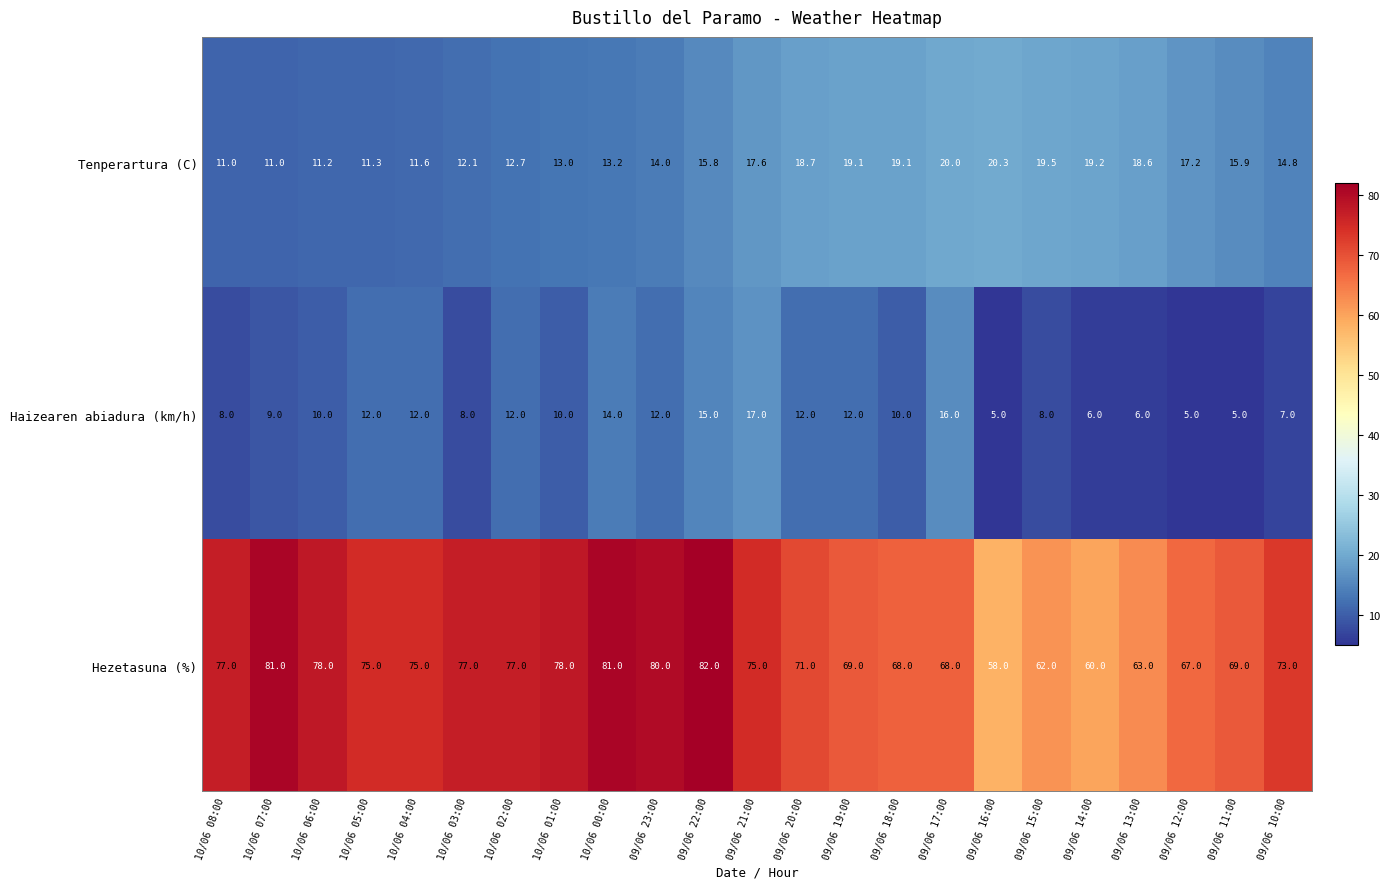

Is it true that Hezetasuna (%) equals 69.0 at 09/06 19:00?

True